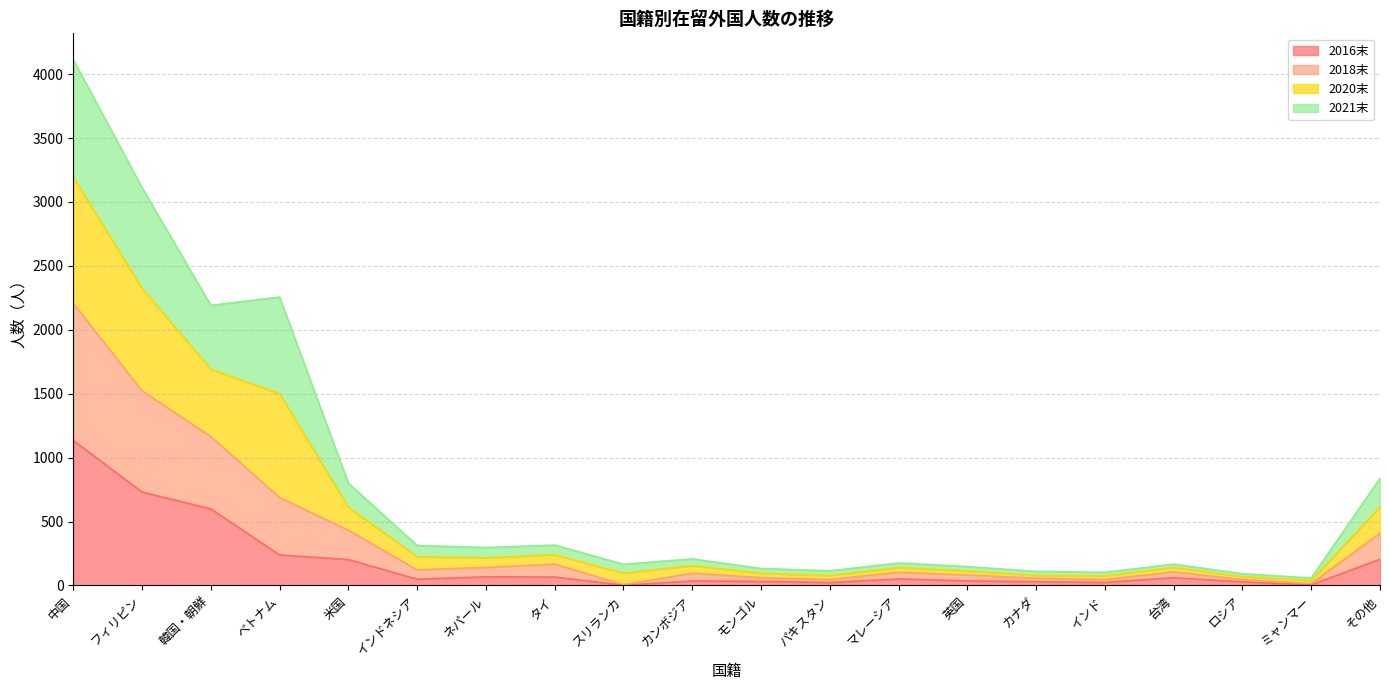

Where is the first local minimum for 2016末?

インドネシア